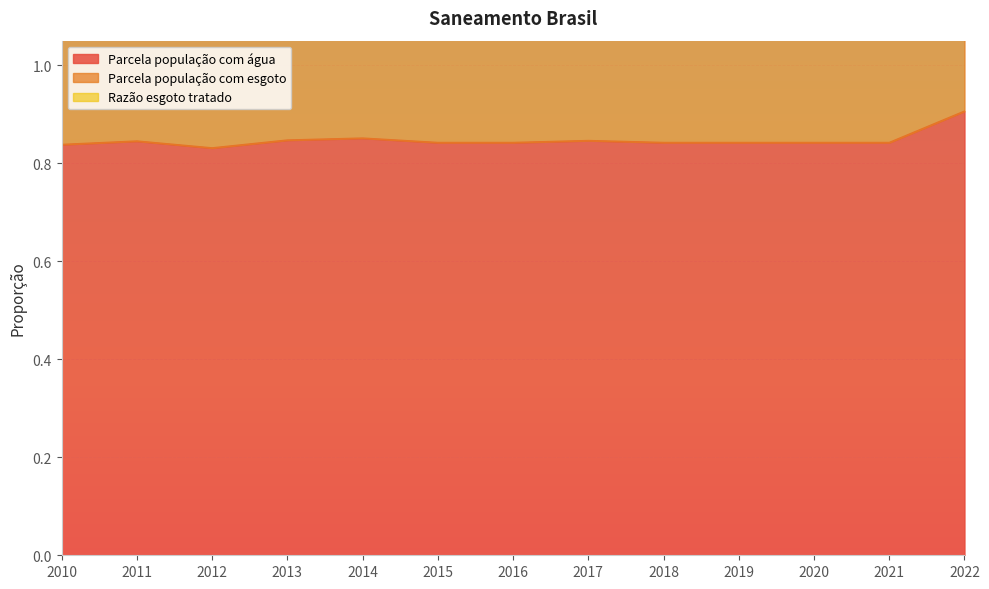

At which category does the chart reach its minimum across all series?

2012